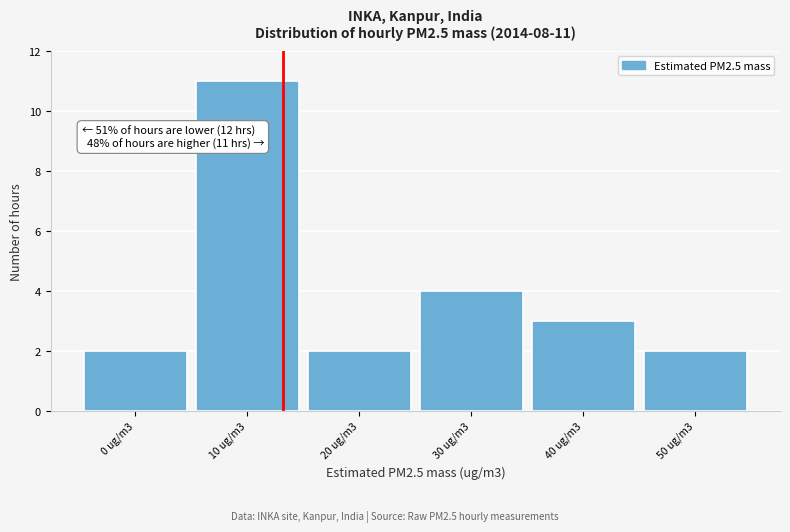

Reading left to right, what are all the values shown in this chart?

0 ug/m3=2	10 ug/m3=11	20 ug/m3=2	30 ug/m3=4	40 ug/m3=3	50 ug/m3=2